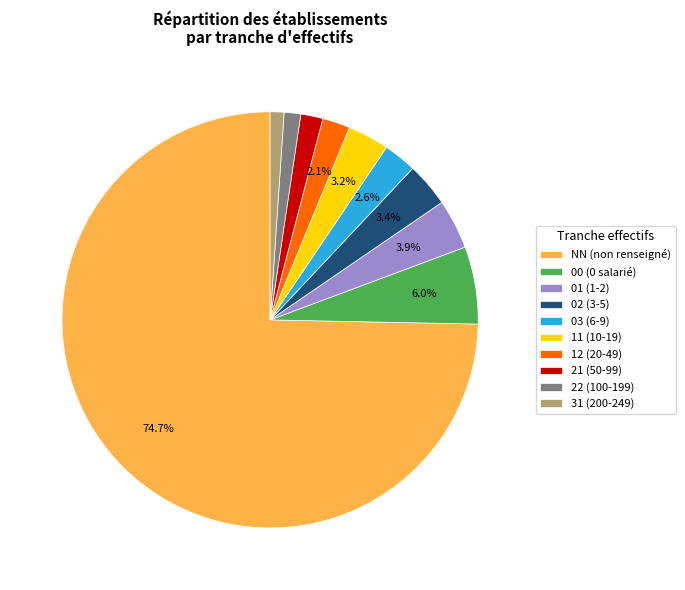

Which category has the biggest portion of the pie?

NN